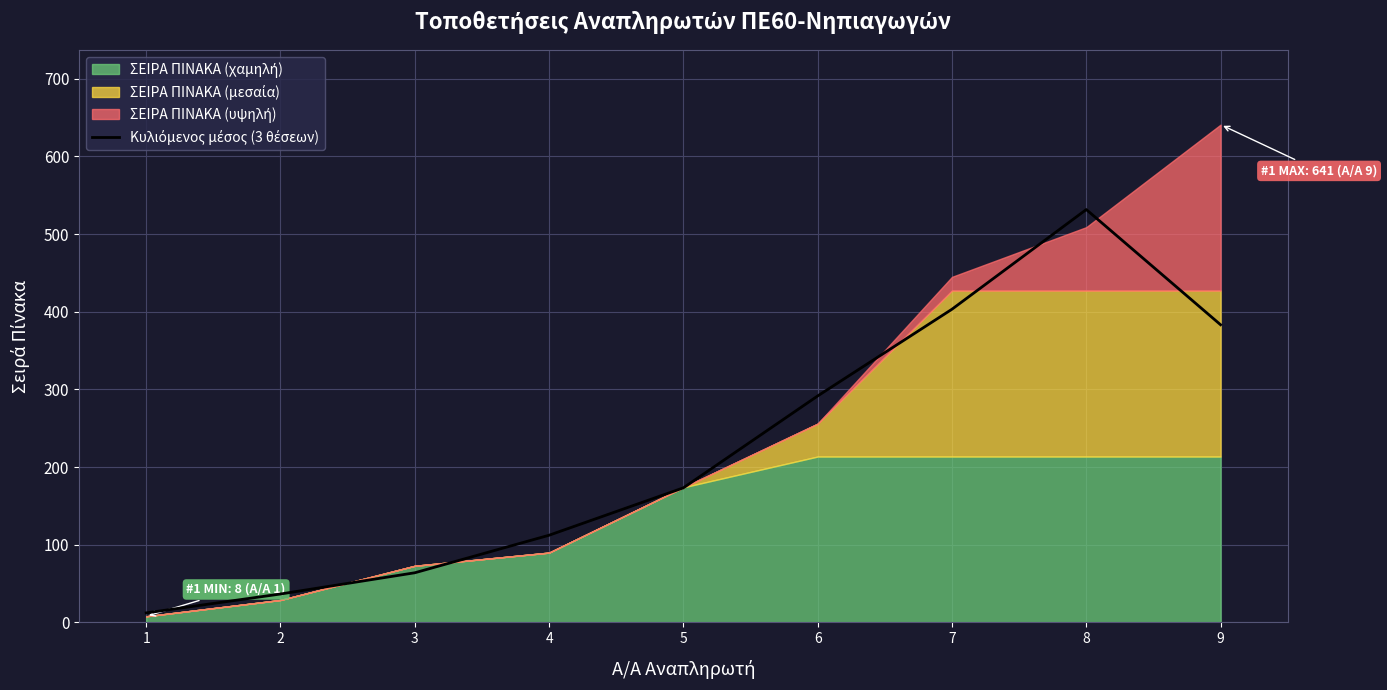

The chart shows a value of 267.9 at 7. True or false?

False